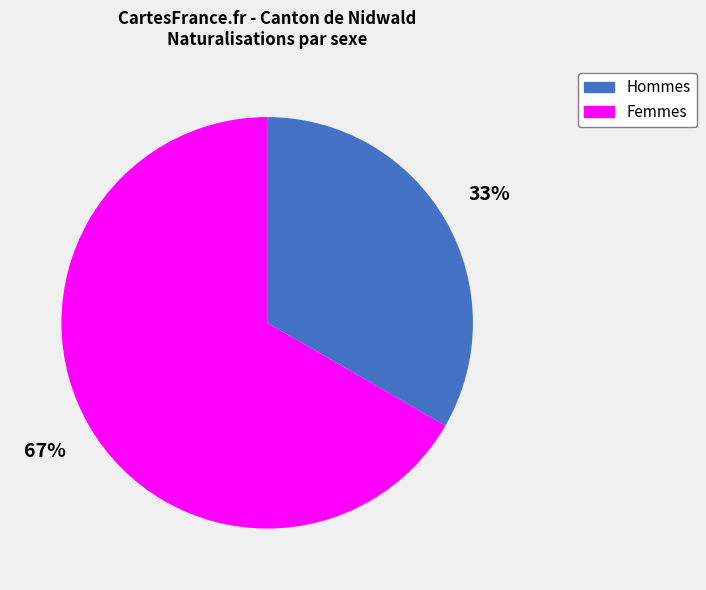

Is there any slice that represents more than half of the pie?

Yes